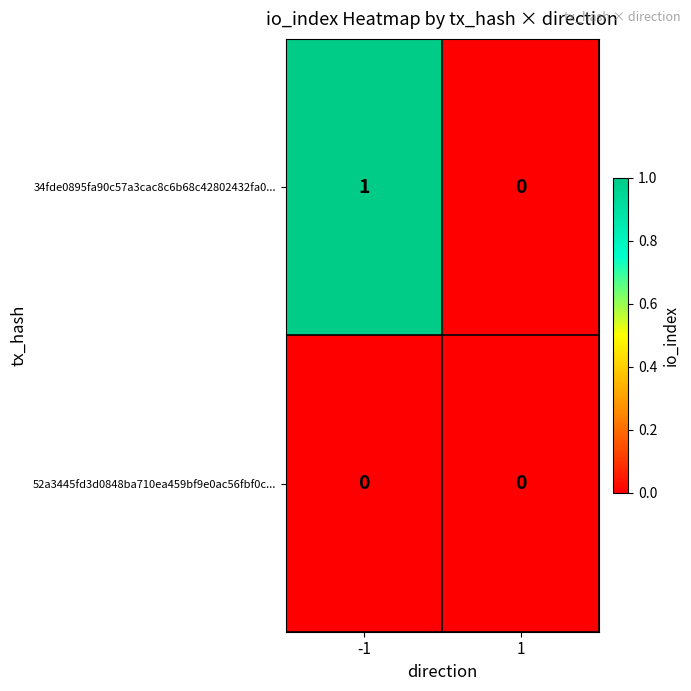

Reading left to right, list all the values displayed in this chart.

34fde0895fa90c57a3cac8c6b68c42802432fa0...: 1	0
52a3445fd3d0848ba710ea459bf9e0ac56fbf0c...: 0	0